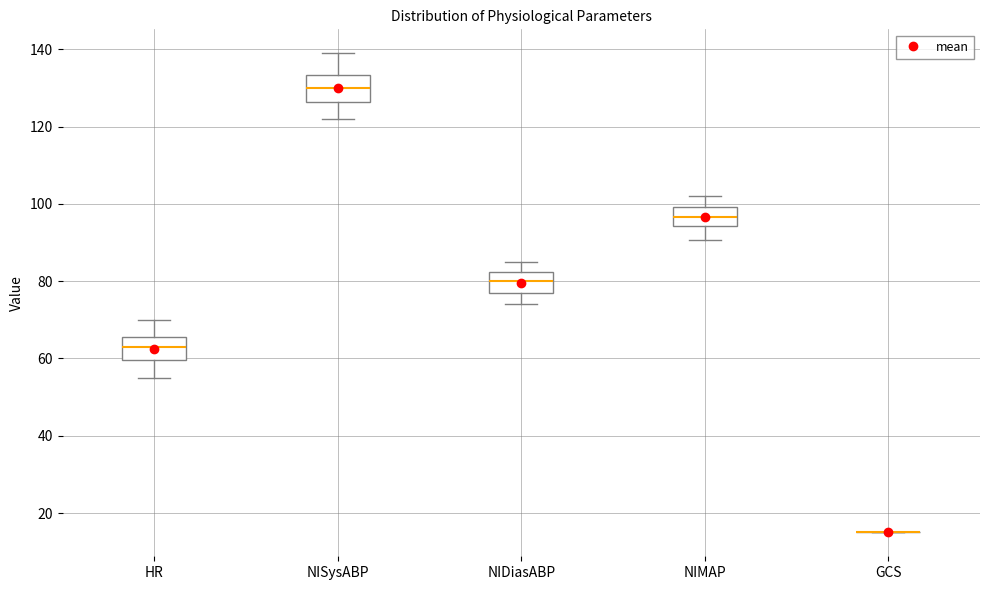

Reading left to right, transcribe this box plot: for each box, give where its median line is, the range the box spans, and where its two whiskers end, as read against the y-axis. The values are not printed on the chart, so give them approximately, as read against the axis.

HR: median 64, box 60 to 66, whiskers 56 to 70
NISysABP: median 130, box 126 to 134, whiskers 122 to 140
NIDiasABP: median 80, box 78 to 82, whiskers 74 to 86
NIMAP: median 96, box 94 to 100, whiskers 90 to 102
GCS: box collapsed to a line at 16, whiskers 16 to 16